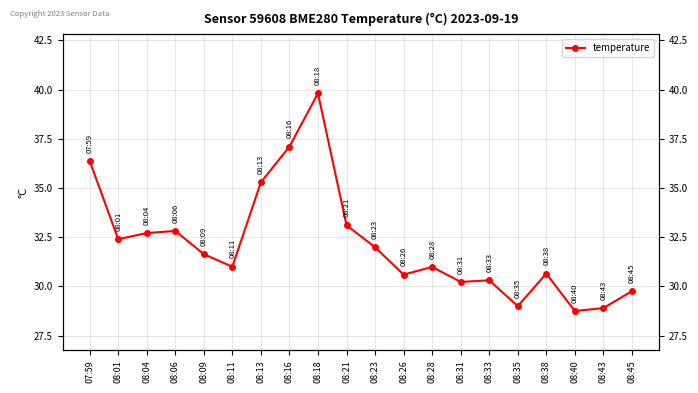

The value at 08:09 is 31.6. True or false?

True